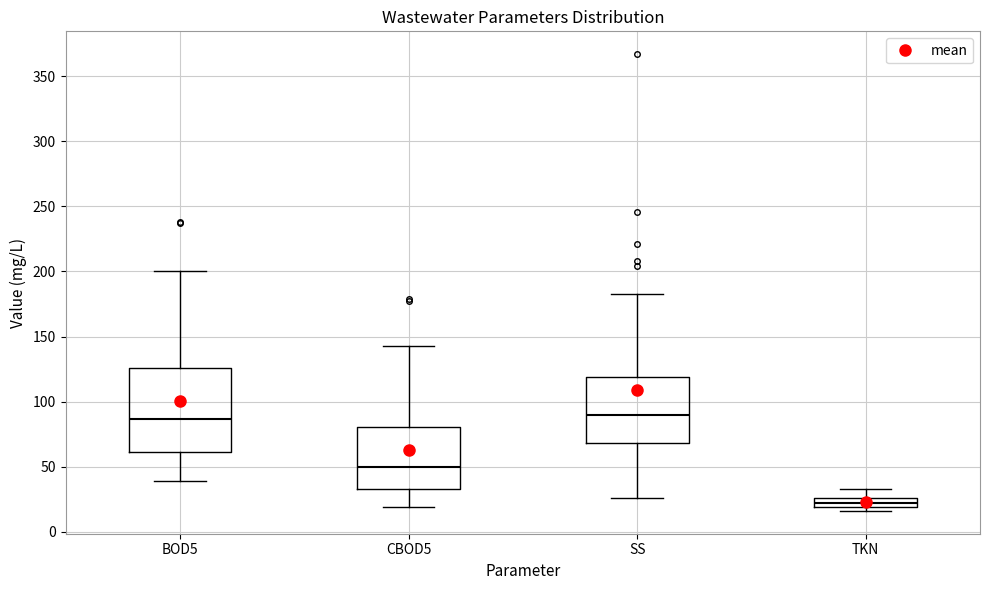

Which box is the tallest, from its lower edge to its upper edge?

BOD5